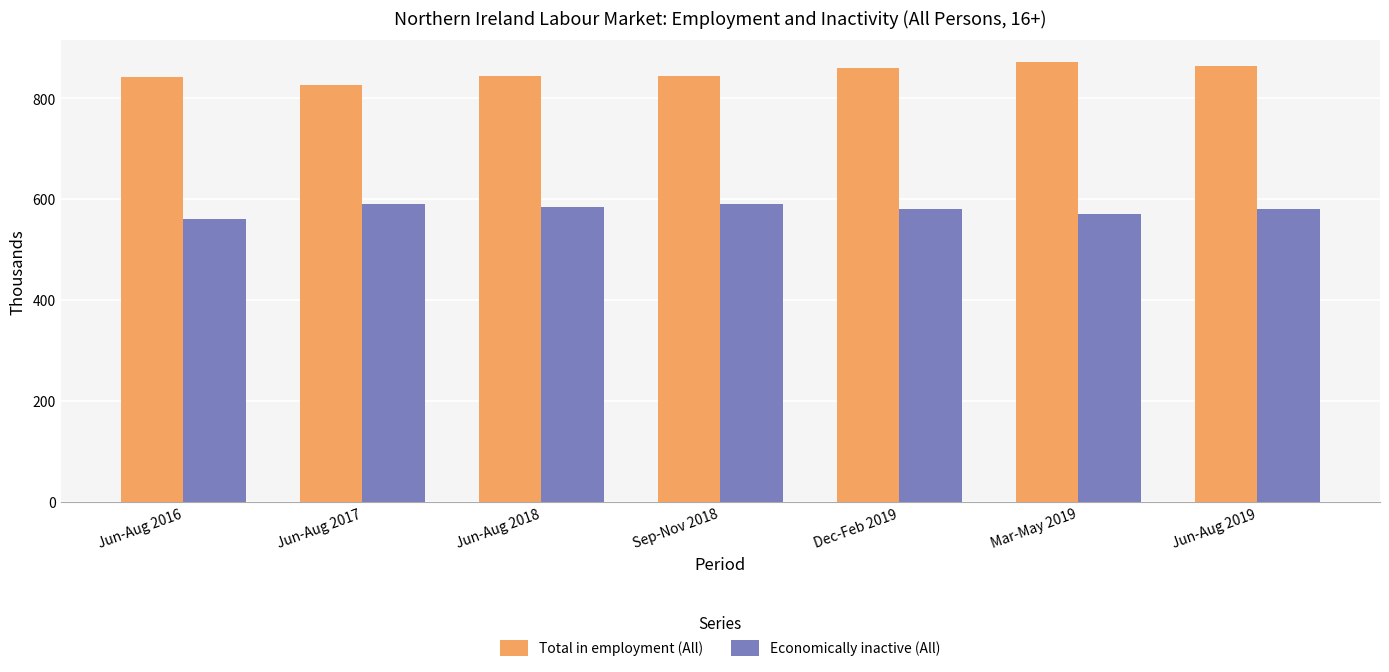

What is the value of the Economically inactive (All) bar at the 1st from the left?

560